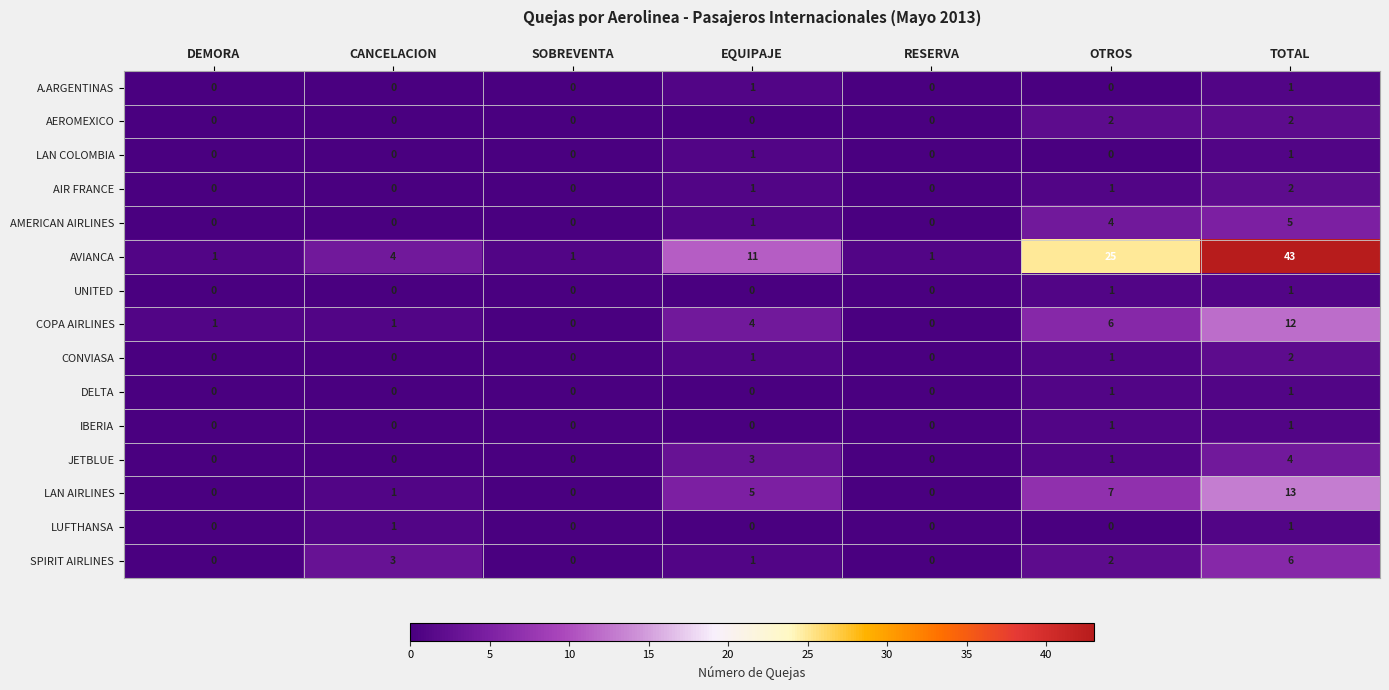

The value of DELTA at EQUIPAJE is 0. True or false?

True